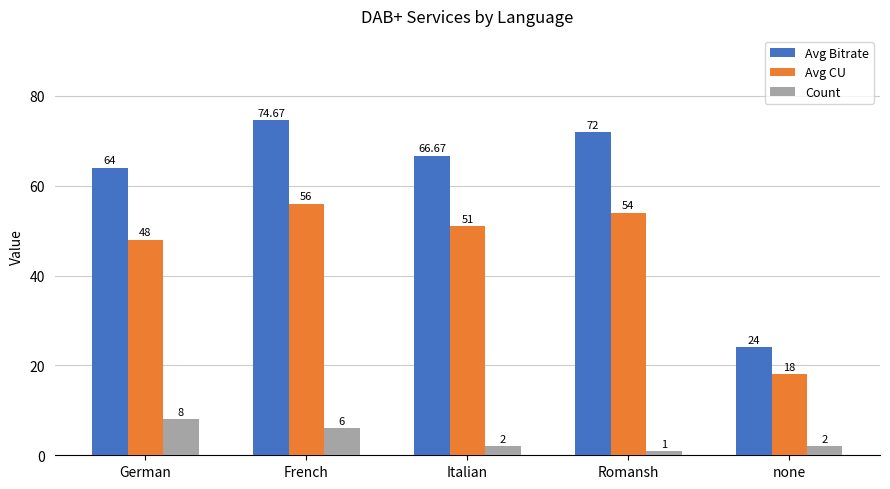

What are all the series names shown in the legend?

Avg Bitrate, Avg CU, Count